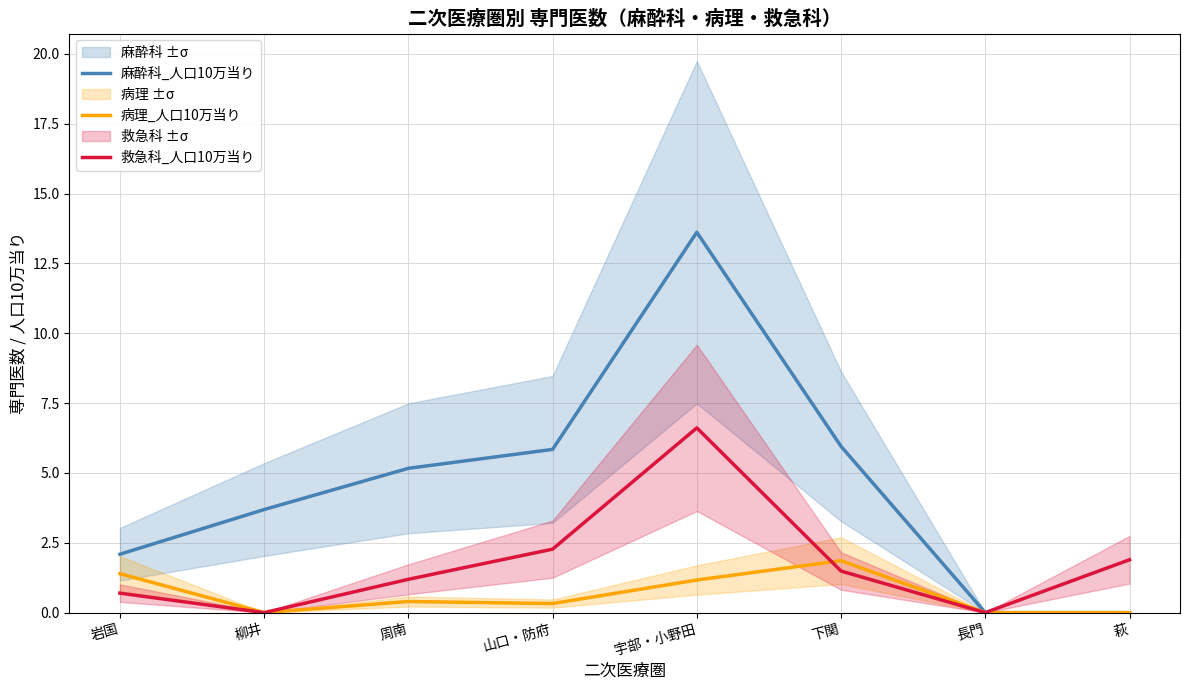

Where does the 麻酔科_人口10万当り series first go above 5?

周南